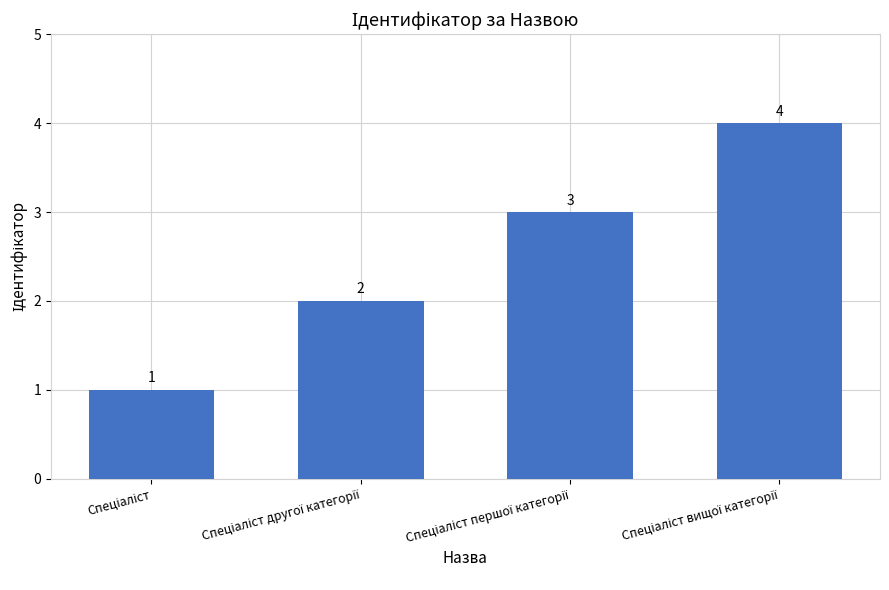

What is the sum of all values?

10